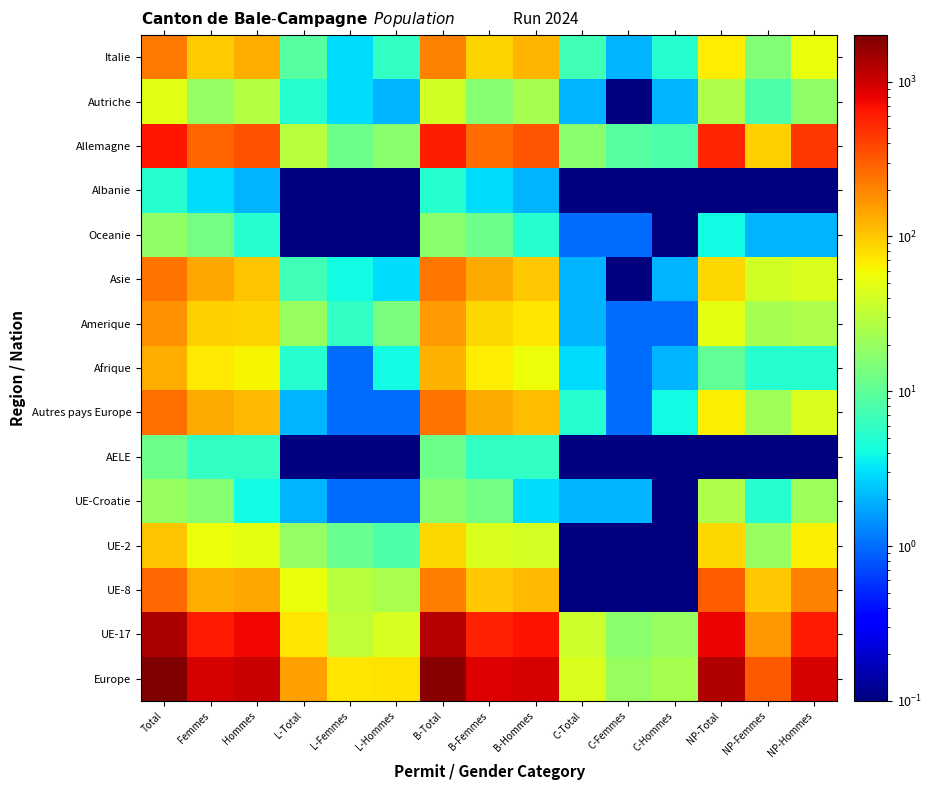

What is the minimum value shown in the chart?

0.1